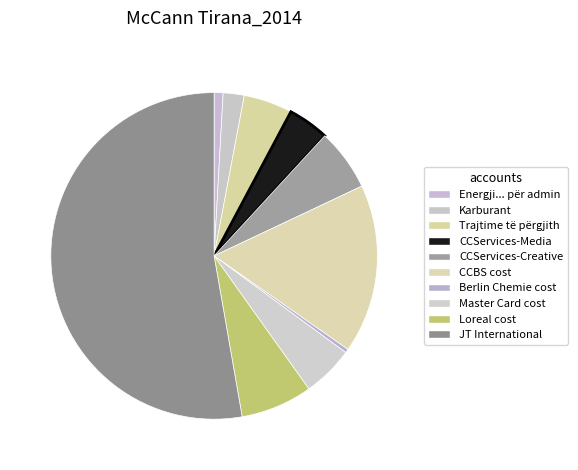

Which slice represents more than half of the pie?

JT International